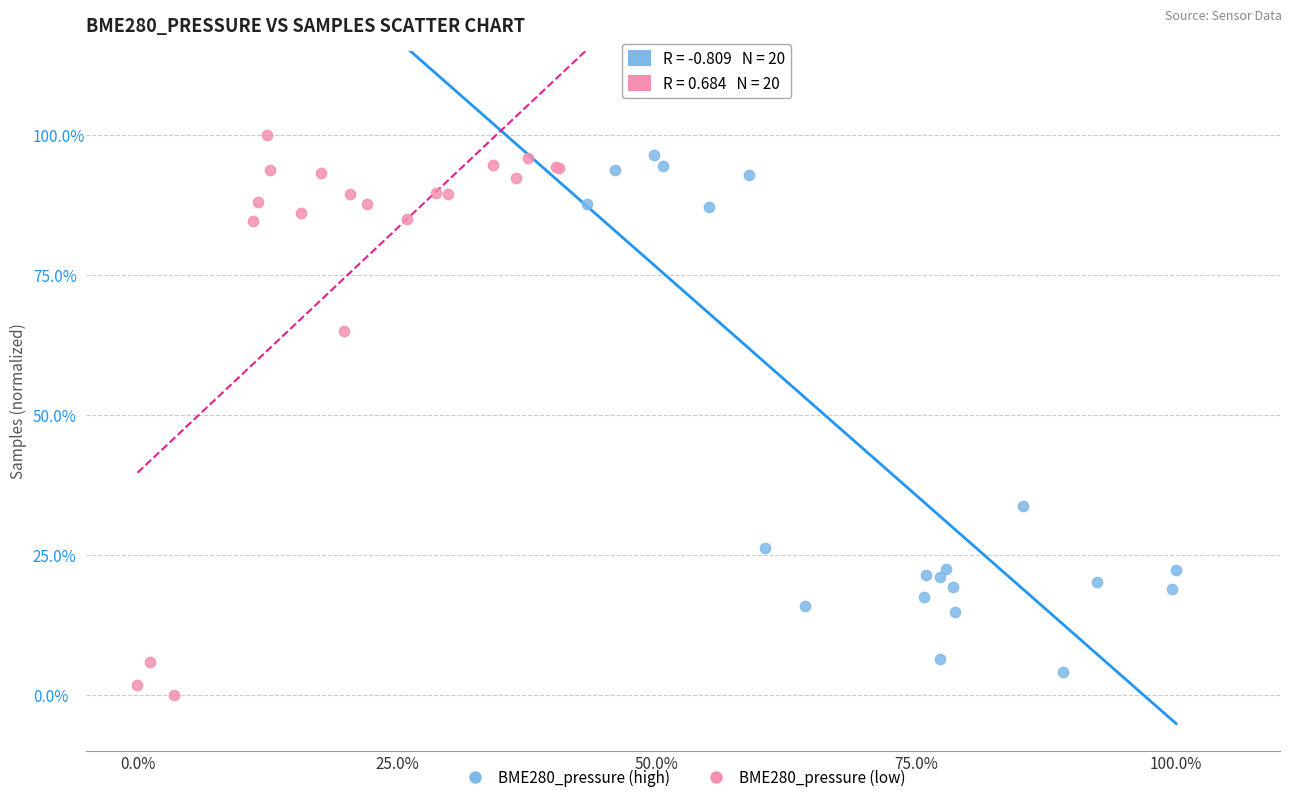

Which series reaches the maximum Y coordinate?

BME280_pressure (low)